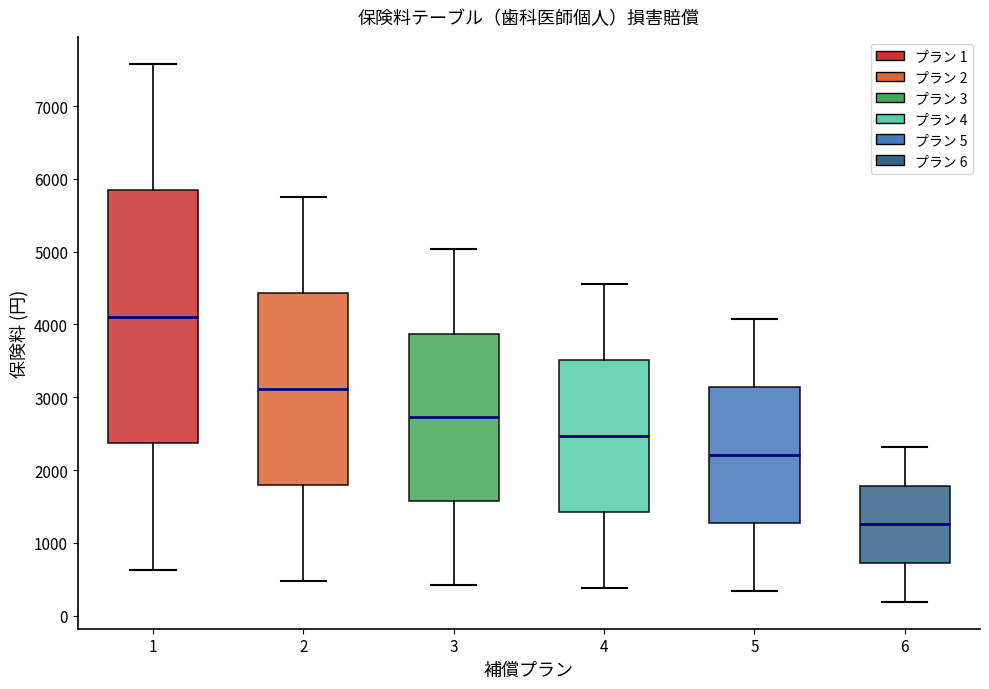

Which box is the tallest, from its lower edge to its upper edge?

1